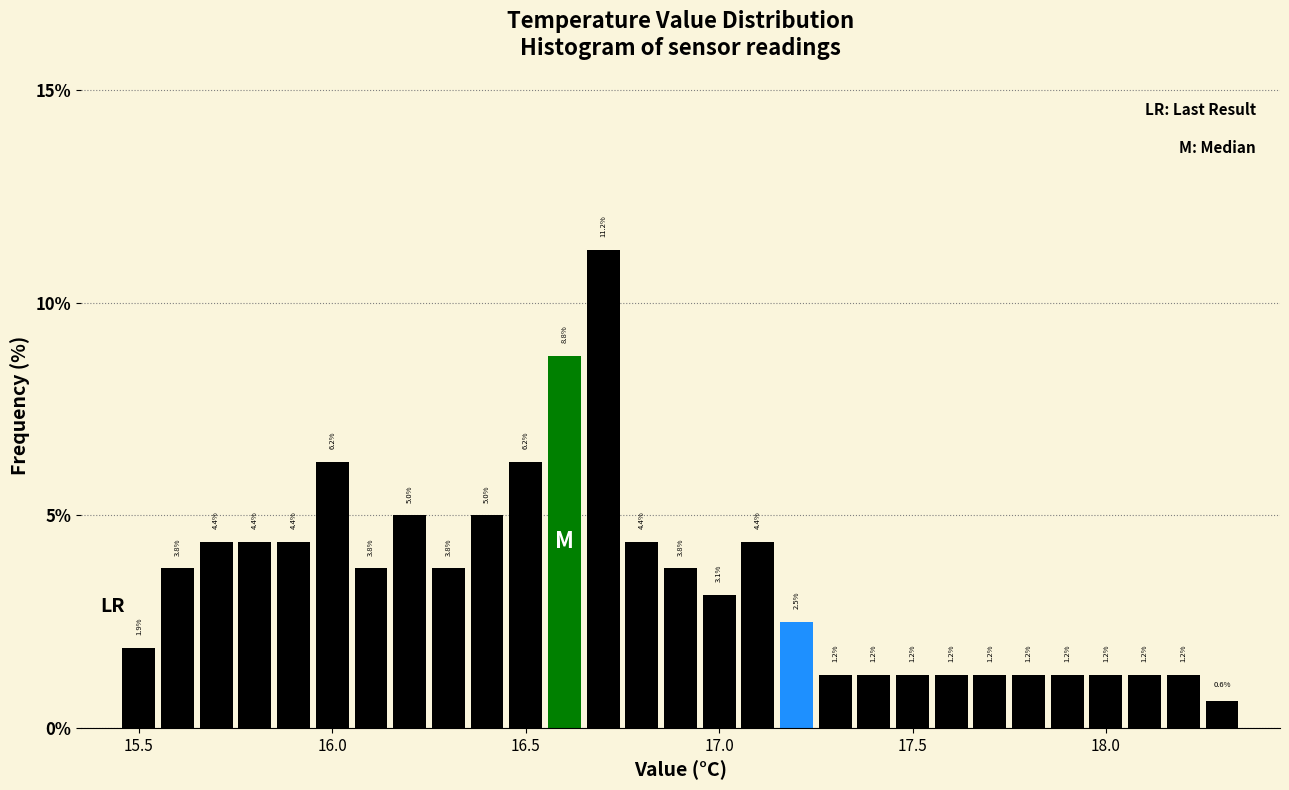

Around what value on the x-axis is the tallest bar? Give the approximate position of its centre, as read against the axis.

16.70